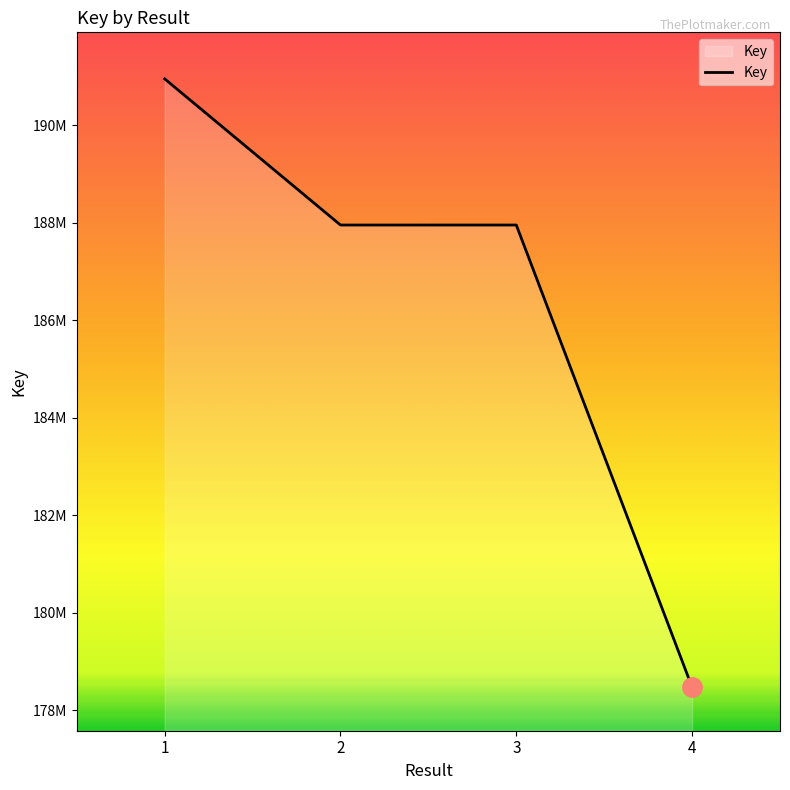

What is the maximum value shown in the chart?

190948417